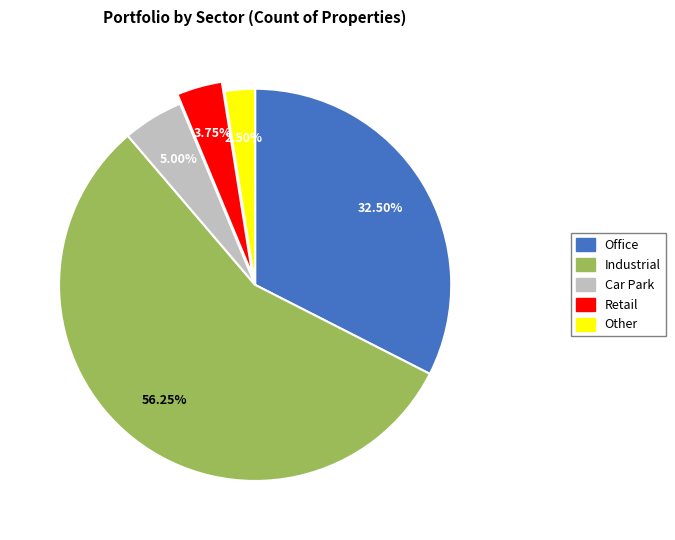

To the nearest percent, what is the difference between the Retail and Office slice percentages?

29%